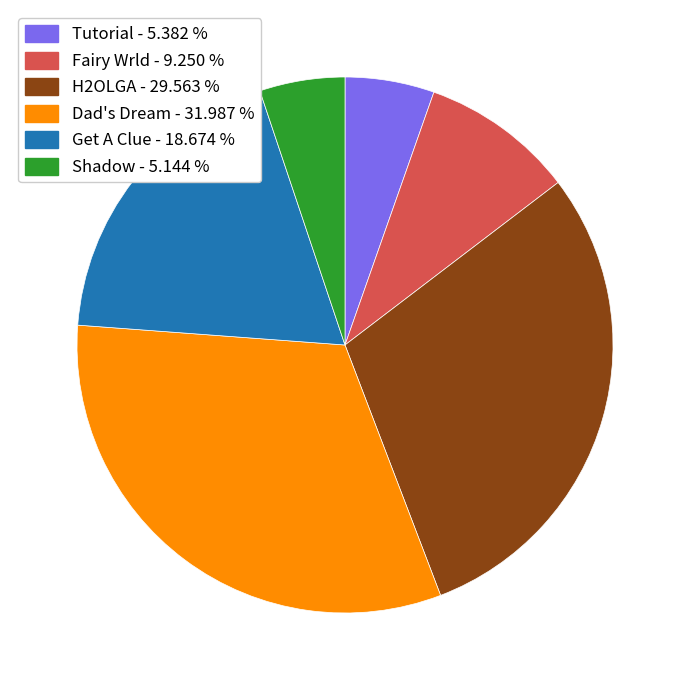

Is there a majority slice in this chart?

No